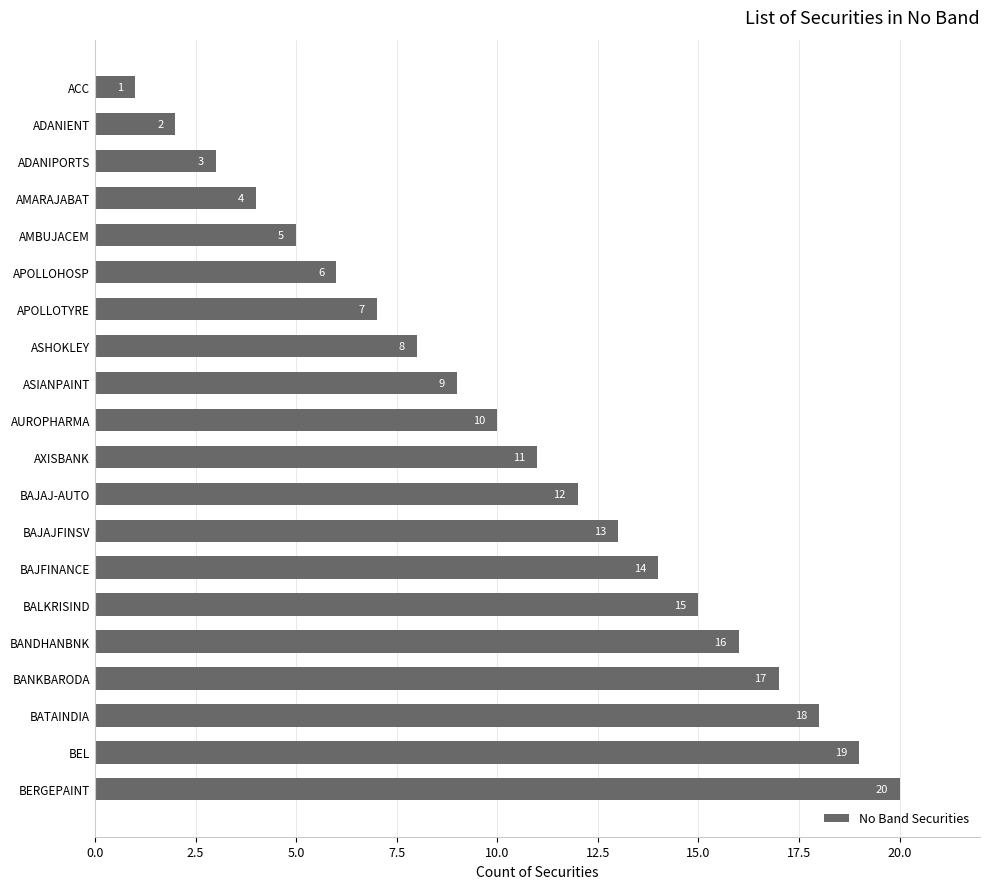

Approximately how many times larger is the value at BEL compared to BANKBARODA?

1.1